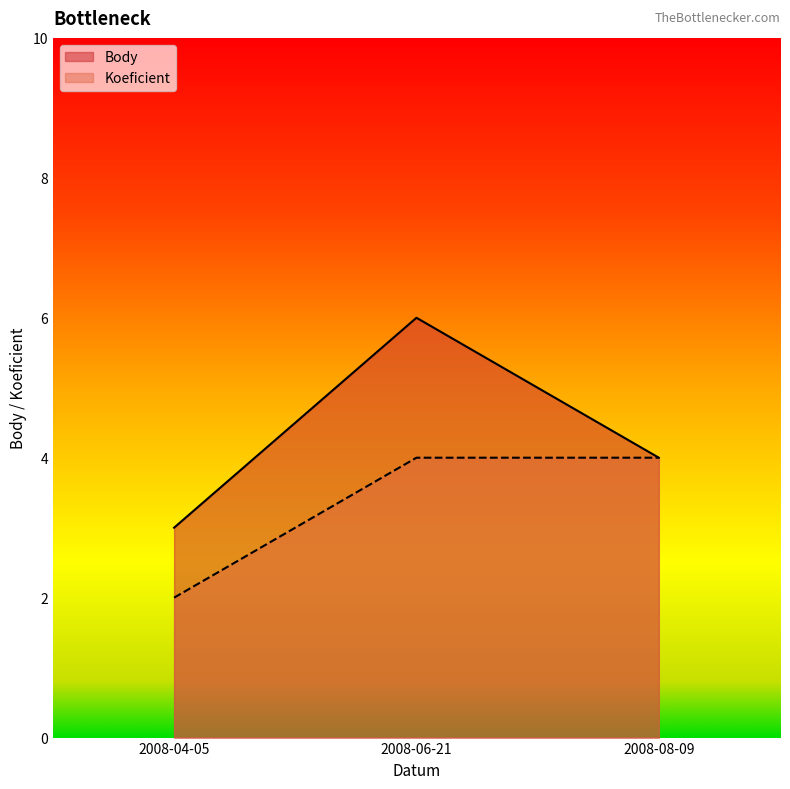

Is the value of Koeficient at 2008-04-05 greater than the value of Body at 2008-04-05?

No